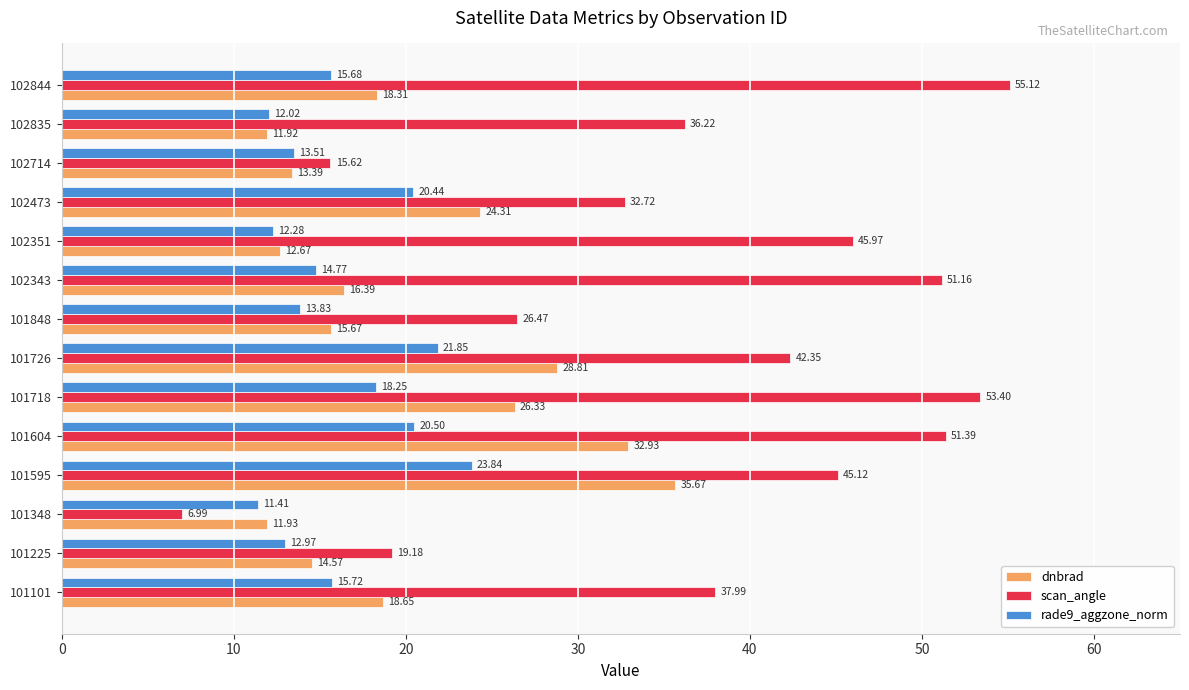

Rank the categories by dnbrad value from highest to lowest.

101595, 101604, 101726, 101718, 102473, 101101, 102844, 102343, 101848, 101225, 102714, 102351, 101348, 102835